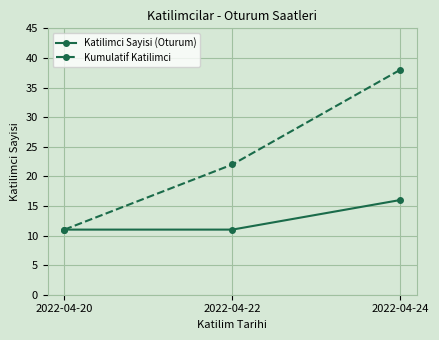

What is the sum of the Katilimci Sayisi (Oturum) values at 2022-04-24 and 2022-04-20?

27